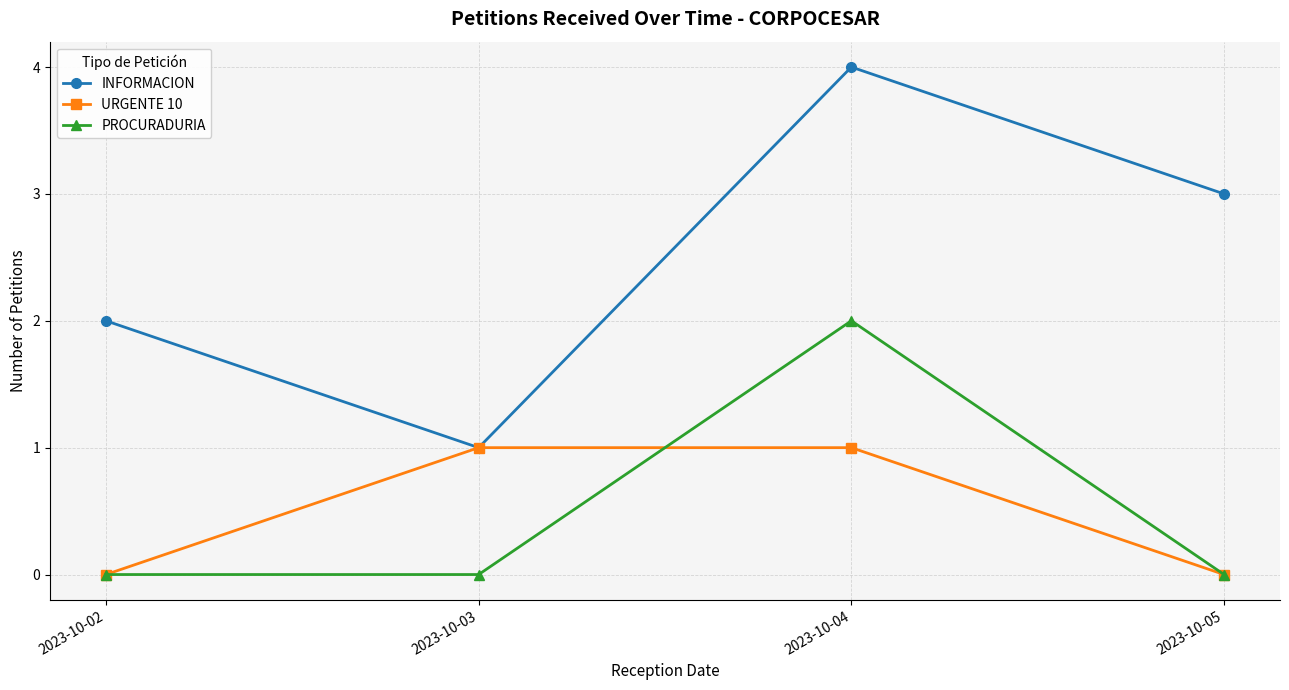

How many series are shown in this chart?

3